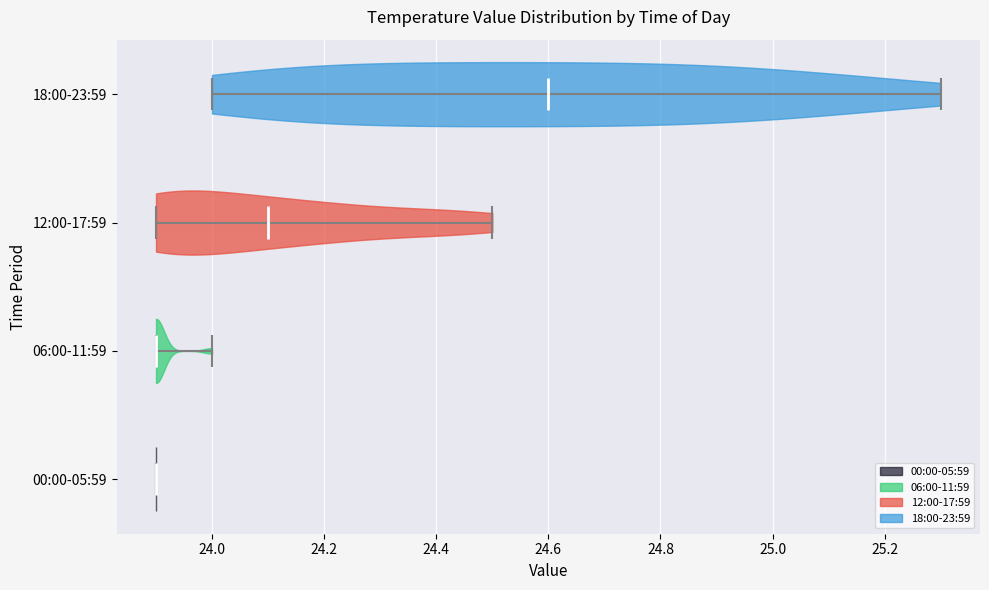

What is the highest point the violin for 06:00-11:59 reaches on the x-axis? The values are not printed on the chart, so give them approximately, as read against the axis.

24.0